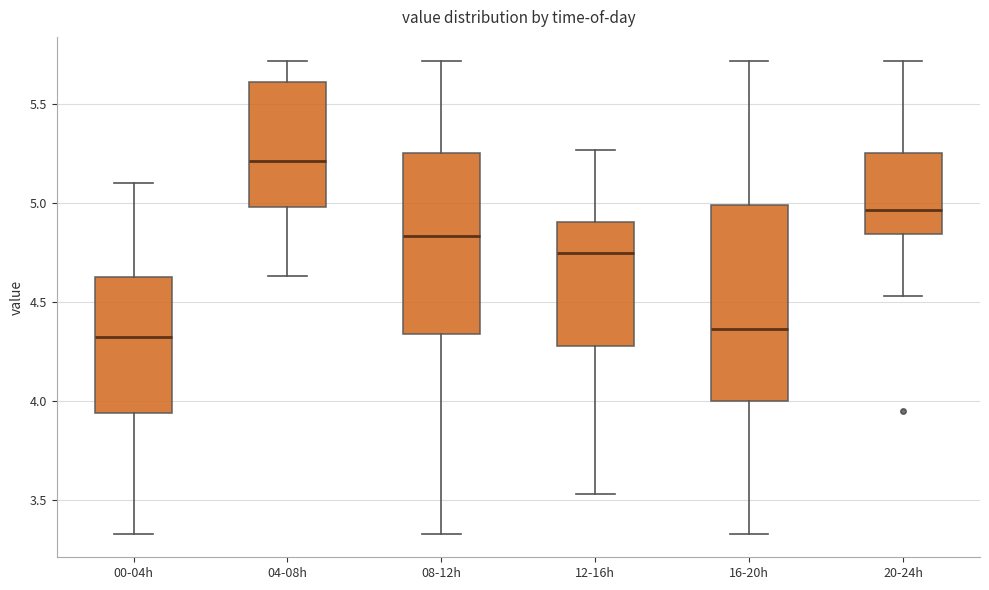

Where does the upper whisker of the box for 12-16h end on the y-axis? The values are not printed on the chart, so give them approximately, as read against the axis.

5.25